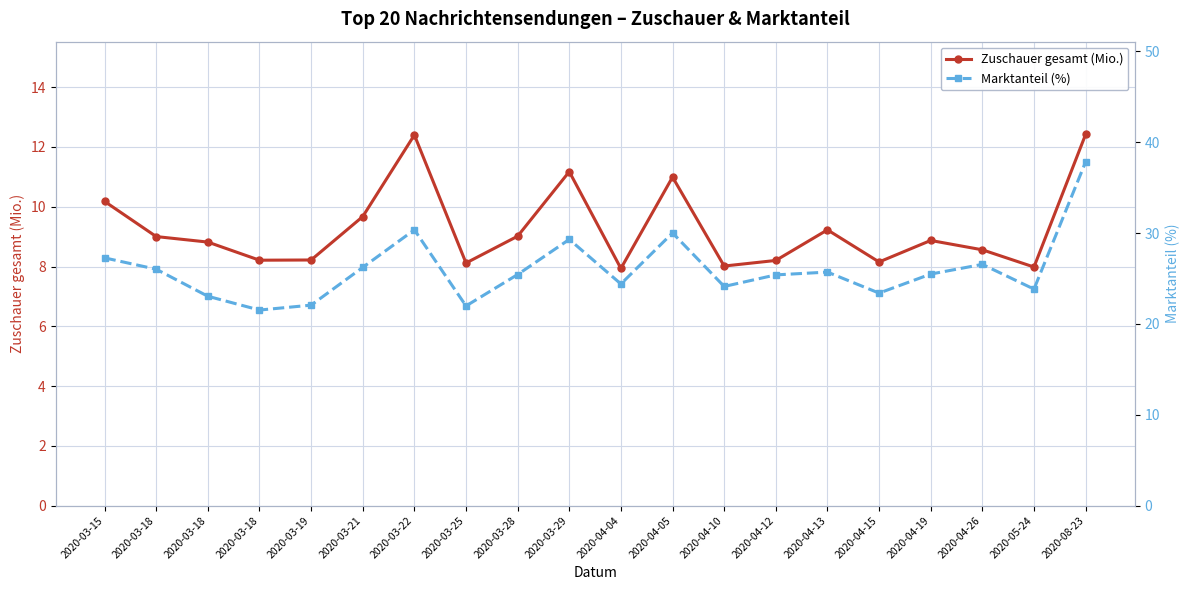

What is the total value across all series at 2020-04-12?

33.6